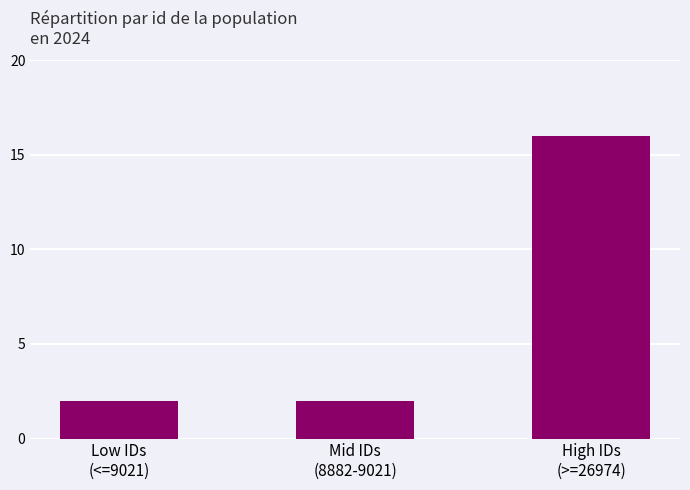

True or false: the data shows 2 at Mid IDs
(8882-9021).

True